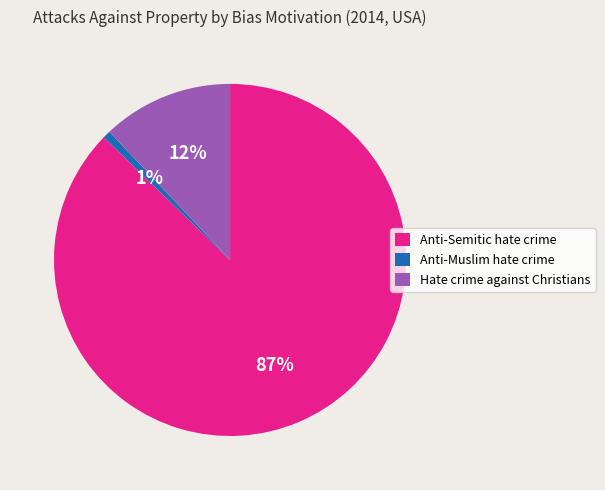

Which slice represents more than half of the pie?

Anti-Semitic hate crime